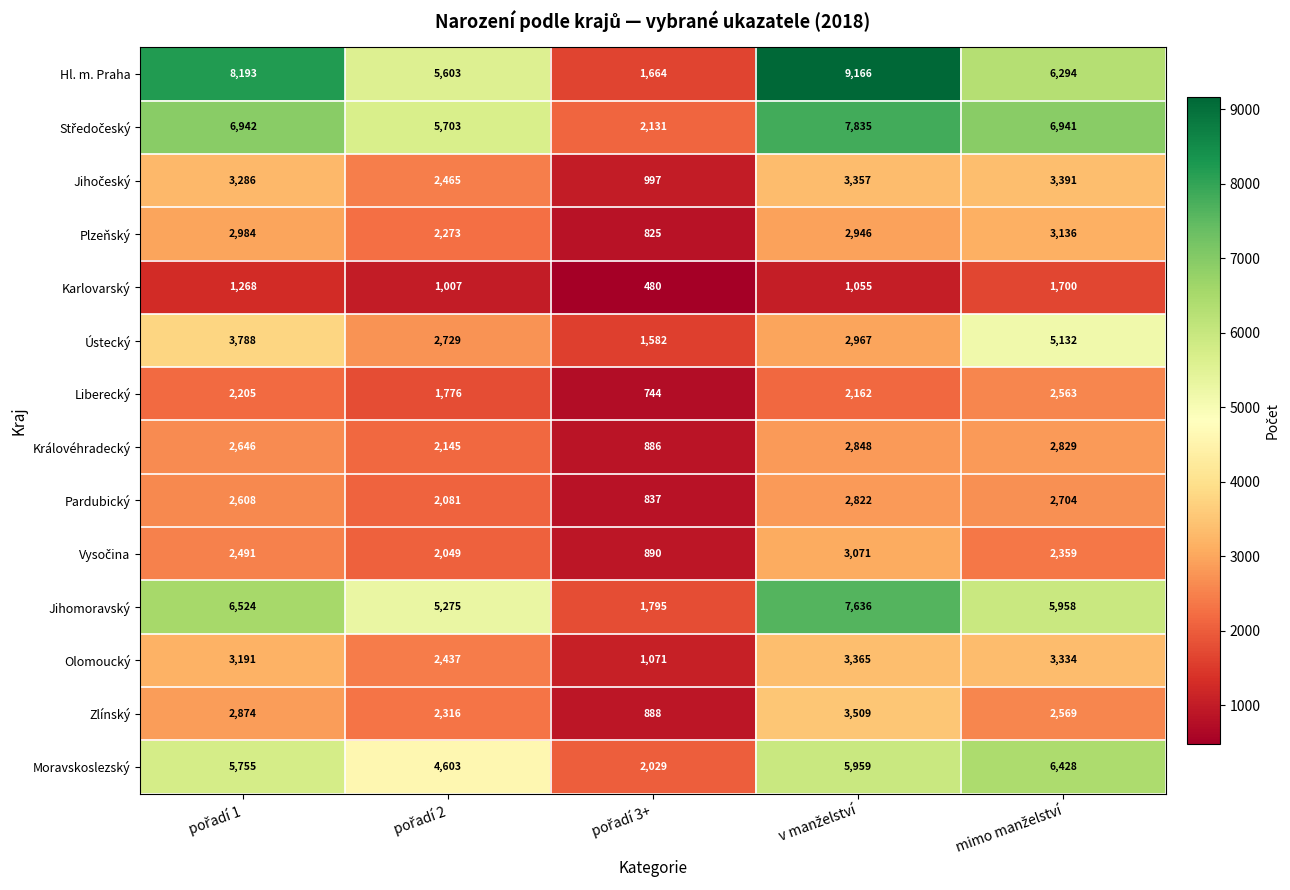

What is the average value of the Ústecký series?

3240